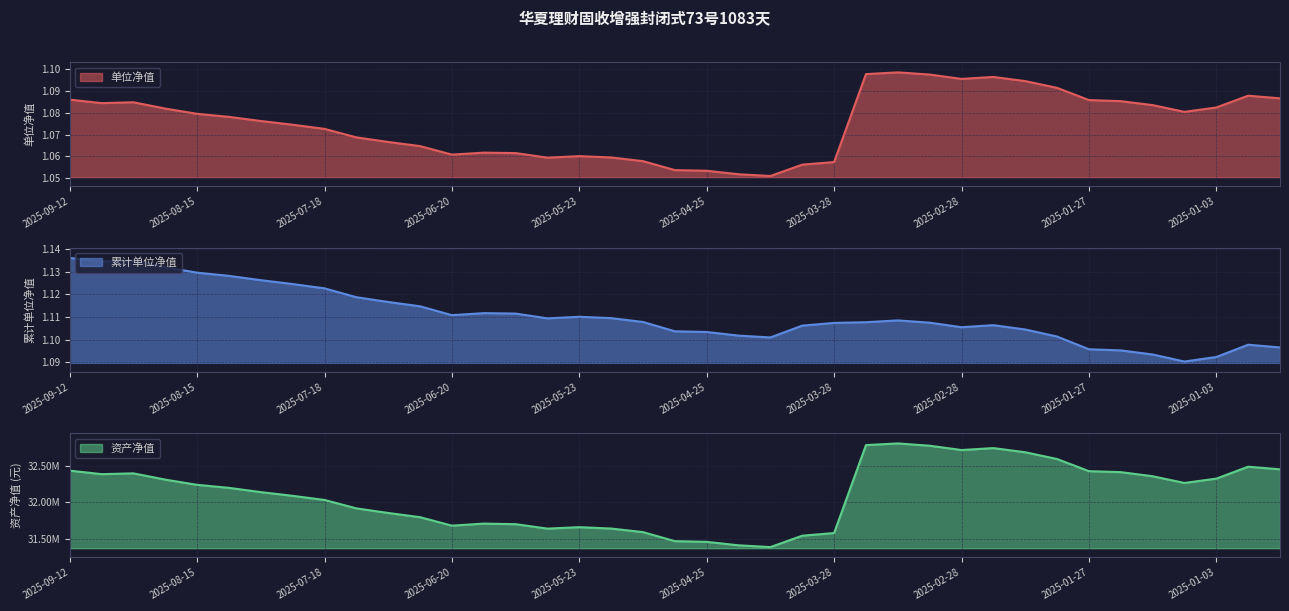

Does the chart display data point markers on the line(s)?

No